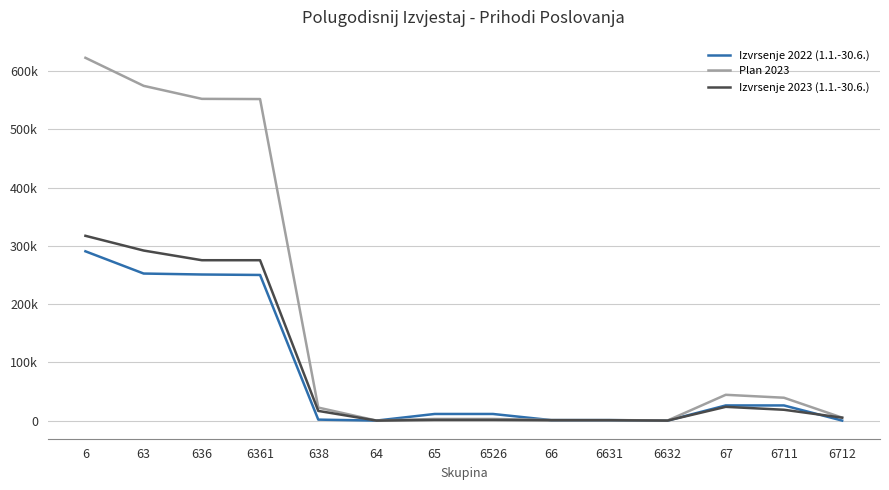

Does the chart have visible grid lines?

Yes